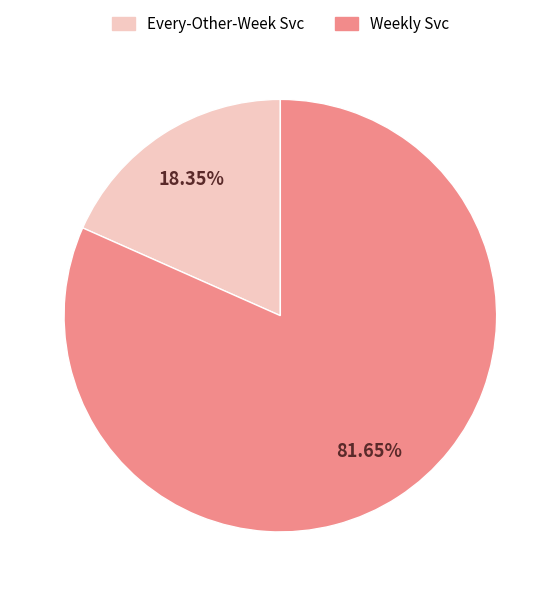

How many slices are in this pie chart?

2